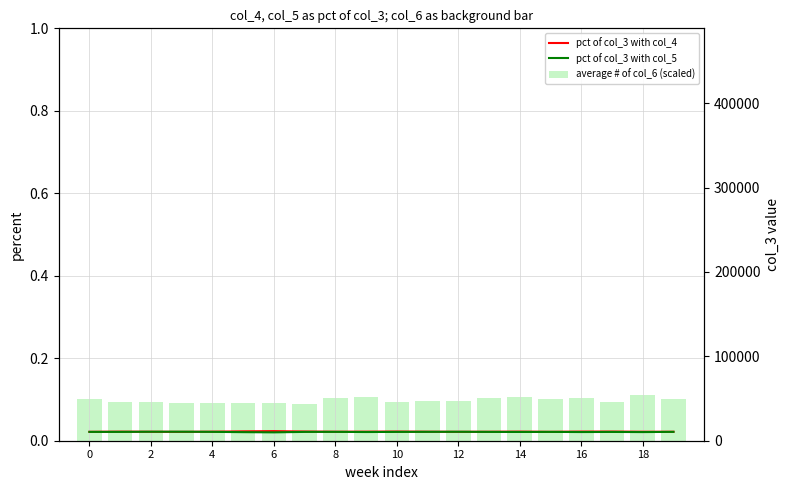

Reading left to right, what are all the values shown in this chart?

pct of col_3 with col_4: 0.0	0.0	0.0	0.0	0.0	0.0	0.0	0.0	0.0	0.0	0.0	0.0	0.0	0.0	0.0	0.0	0.0	0.0	0.0	0.0
pct of col_3 with col_5: 0.0	0.0	0.0	0.0	0.0	0.0	0.0	0.0	0.0	0.0	0.0	0.0	0.0	0.0	0.0	0.0	0.0	0.0	0.0	0.0
average # of col_6 (scaled): 0.1	0.1	0.1	0.1	0.1	0.1	0.1	0.1	0.1	0.1	0.1	0.1	0.1	0.1	0.1	0.1	0.1	0.1	0.1	0.1
col_3 (right axis): 443955.0	443966.0	443977.0	443989.0	444000.0	444011.0	444022.0	444034.0	444045.0	444056.0	444068.0	444079.0	444090.0	444101.0	444113.0	444124.0	444135.0	444146.0	444158.0	444169.0